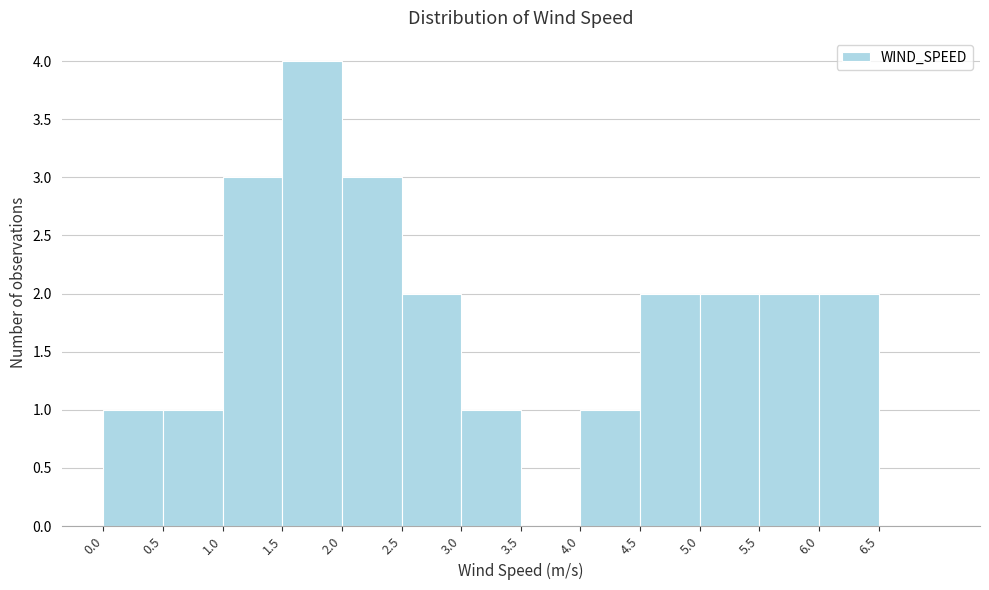

Reading left to right, list every bar in this chart as the range it spans on the x-axis followed by its height. The values are not printed on the chart, so give them approximately, as read against the axis.

0.0 to 0.5: 1
0.5 to 1.0: 1
1.0 to 1.5: 3
1.5 to 2.0: 4
2.0 to 2.5: 3
2.5 to 3.0: 2
3.0 to 3.5: 1
3.5 to 4.0: 0
4.0 to 4.5: 1
4.5 to 5.0: 2
5.0 to 5.5: 2
5.5 to 6.0: 2
6.0 to 6.5: 2
6.5 to 7.0: 0